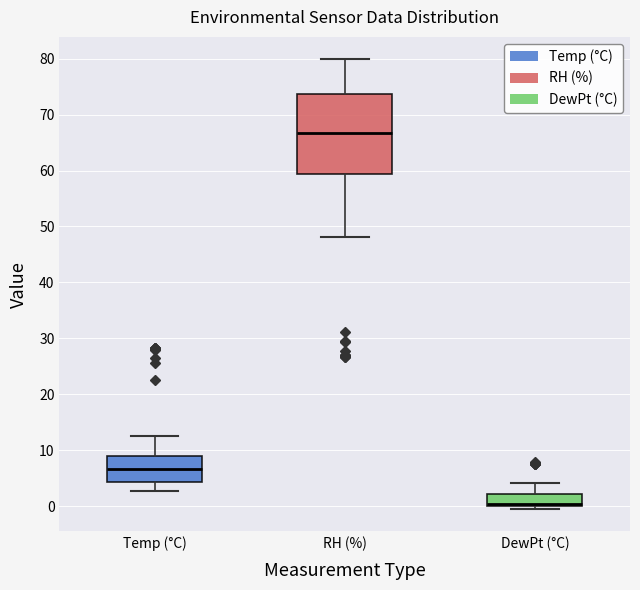

Where is the upper edge of the box for DewPt (°C) on the y-axis? The values are not printed on the chart, so give them approximately, as read against the axis.

2